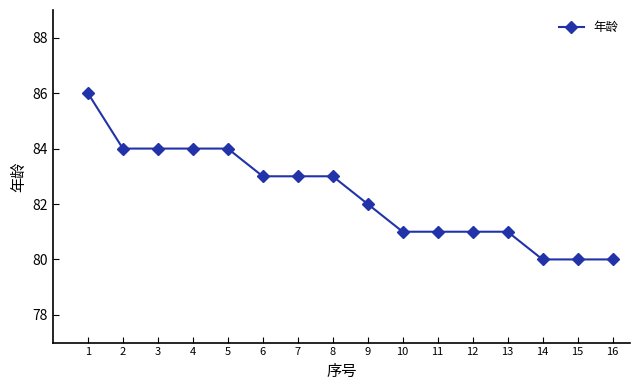

The value at 5 is 133. True or false?

False